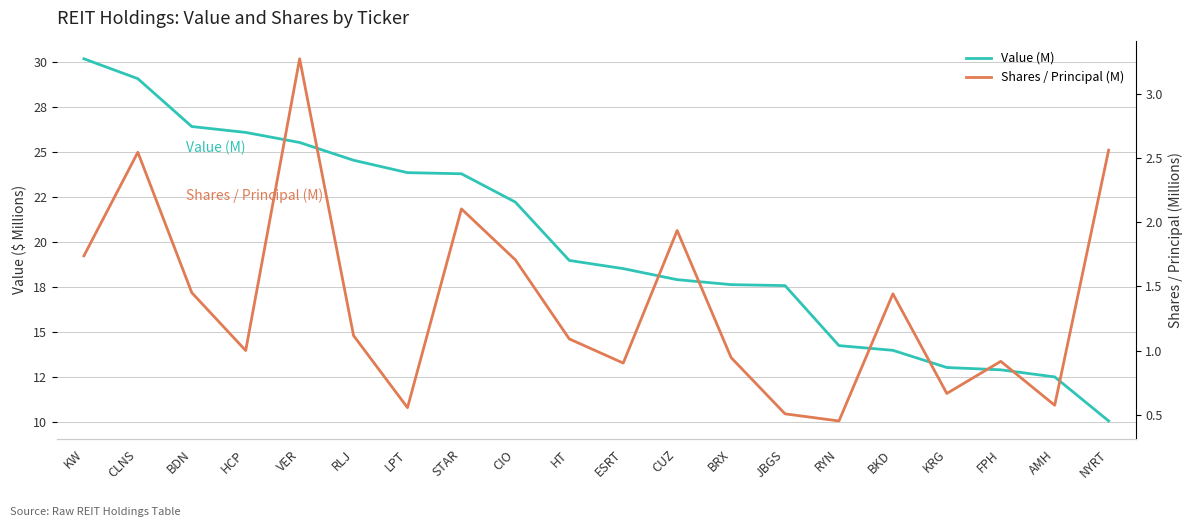

Which series has the largest total across all categories?

Value (M)